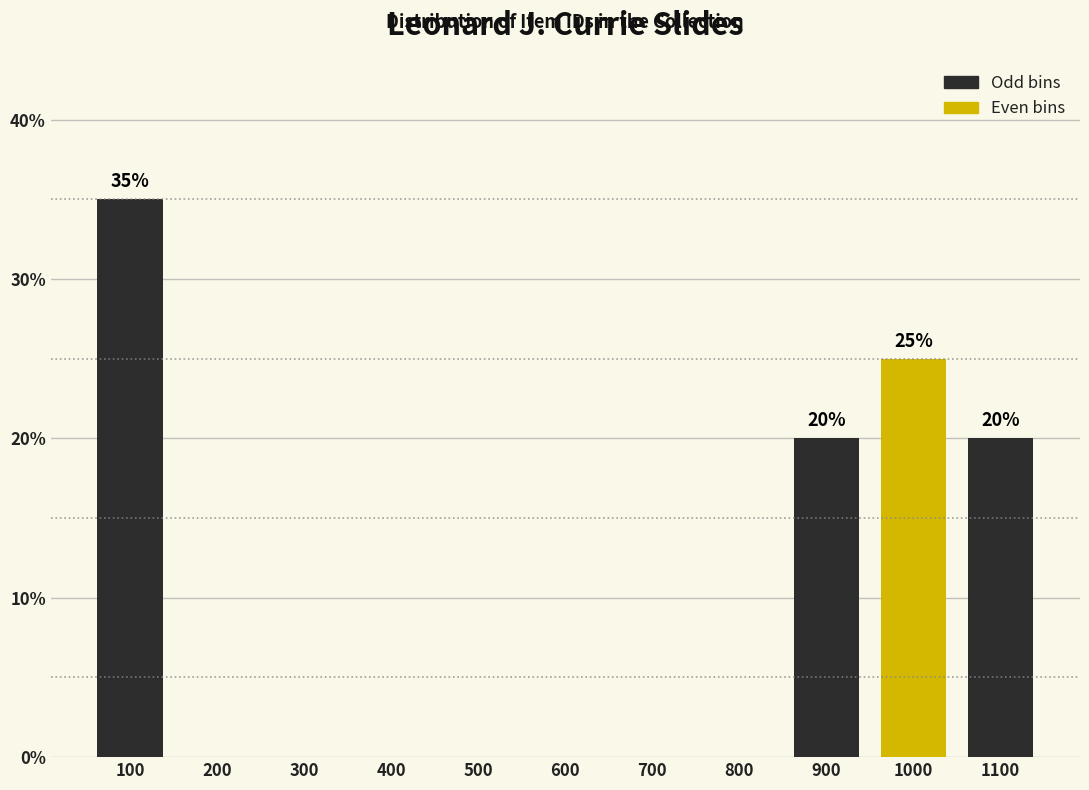

Reading left to right, what are all the values shown in this chart?

100=35	200=0	300=0	400=0	500=0	600=0	700=0	800=0	900=20	1000=25	1100=20